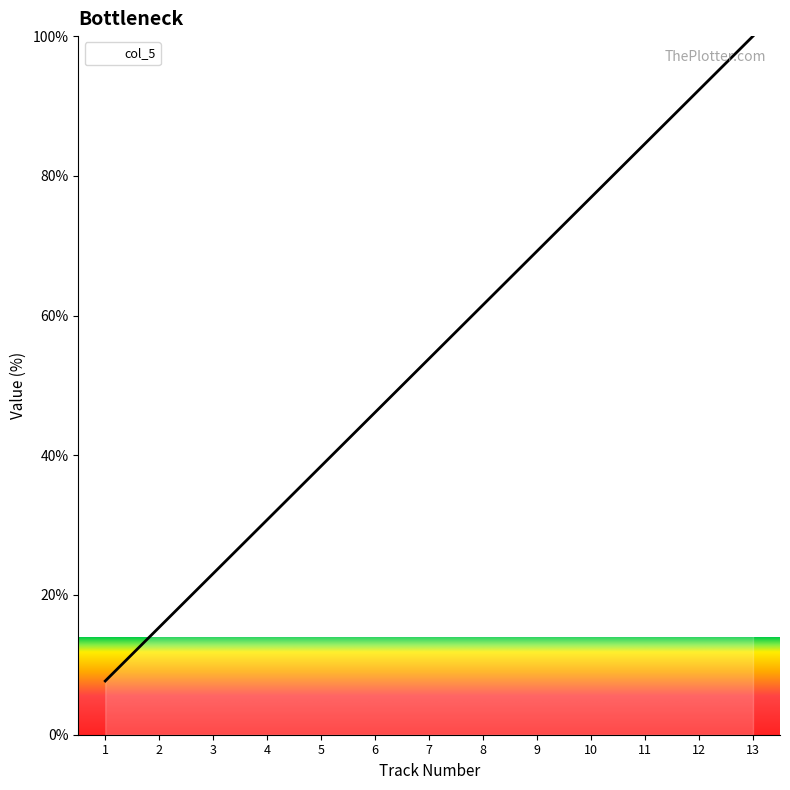

What is the sum of all values?

700.0